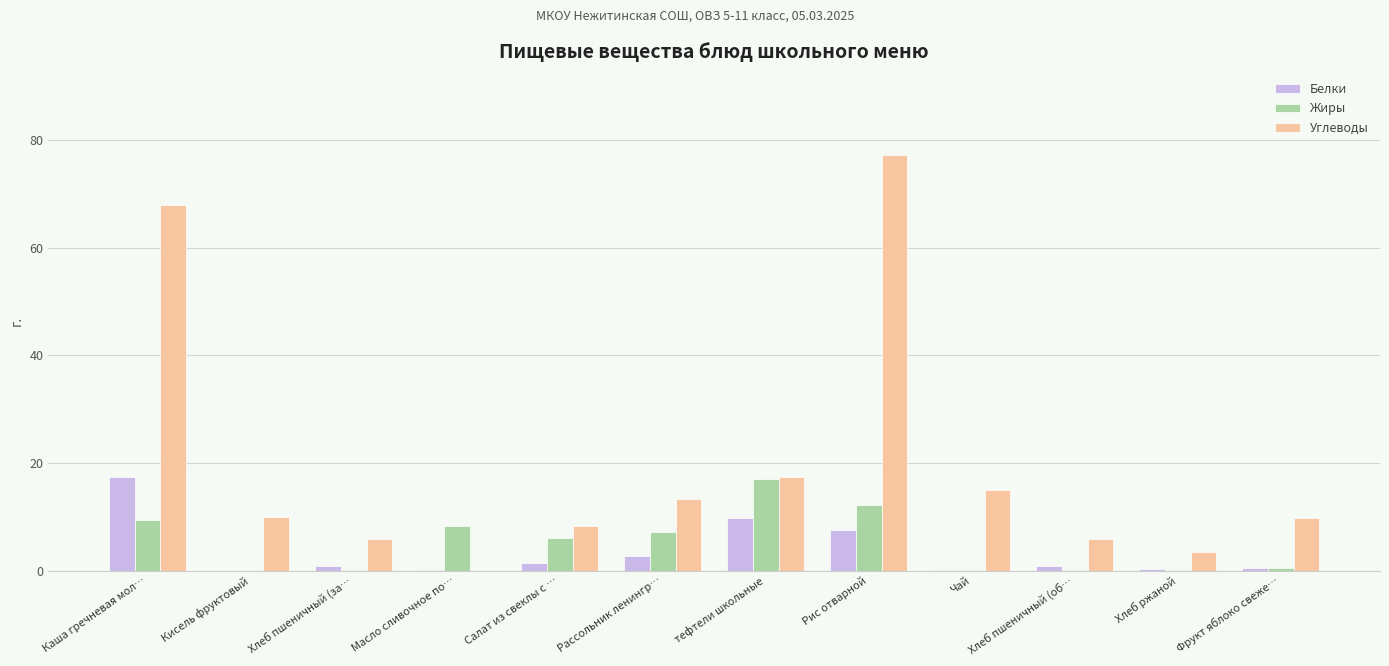

What is the total value across all series at тефтели школьные?

44.2